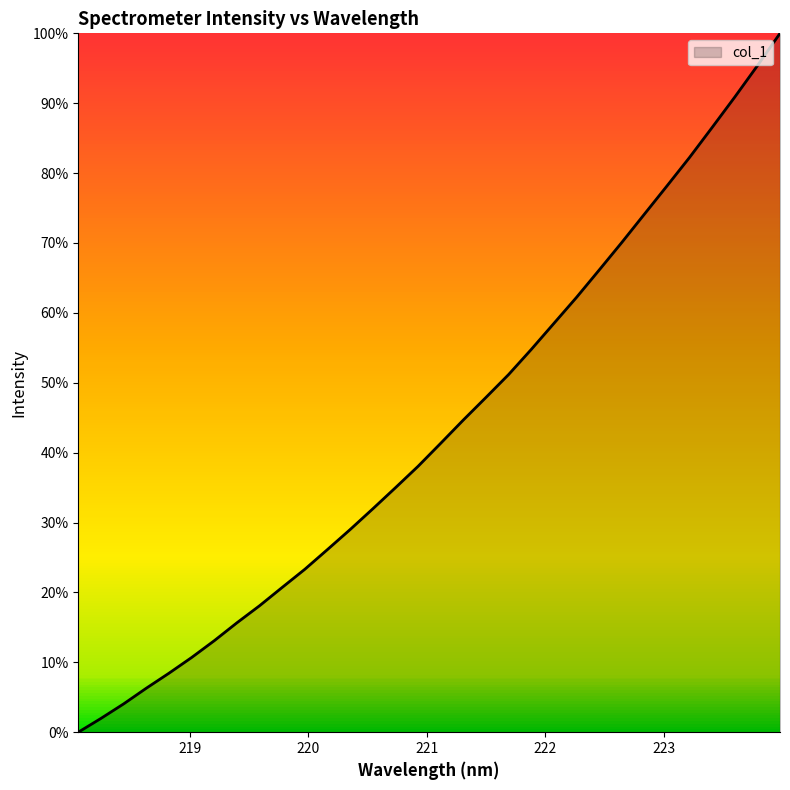

Does the chart display data point markers on the line(s)?

No